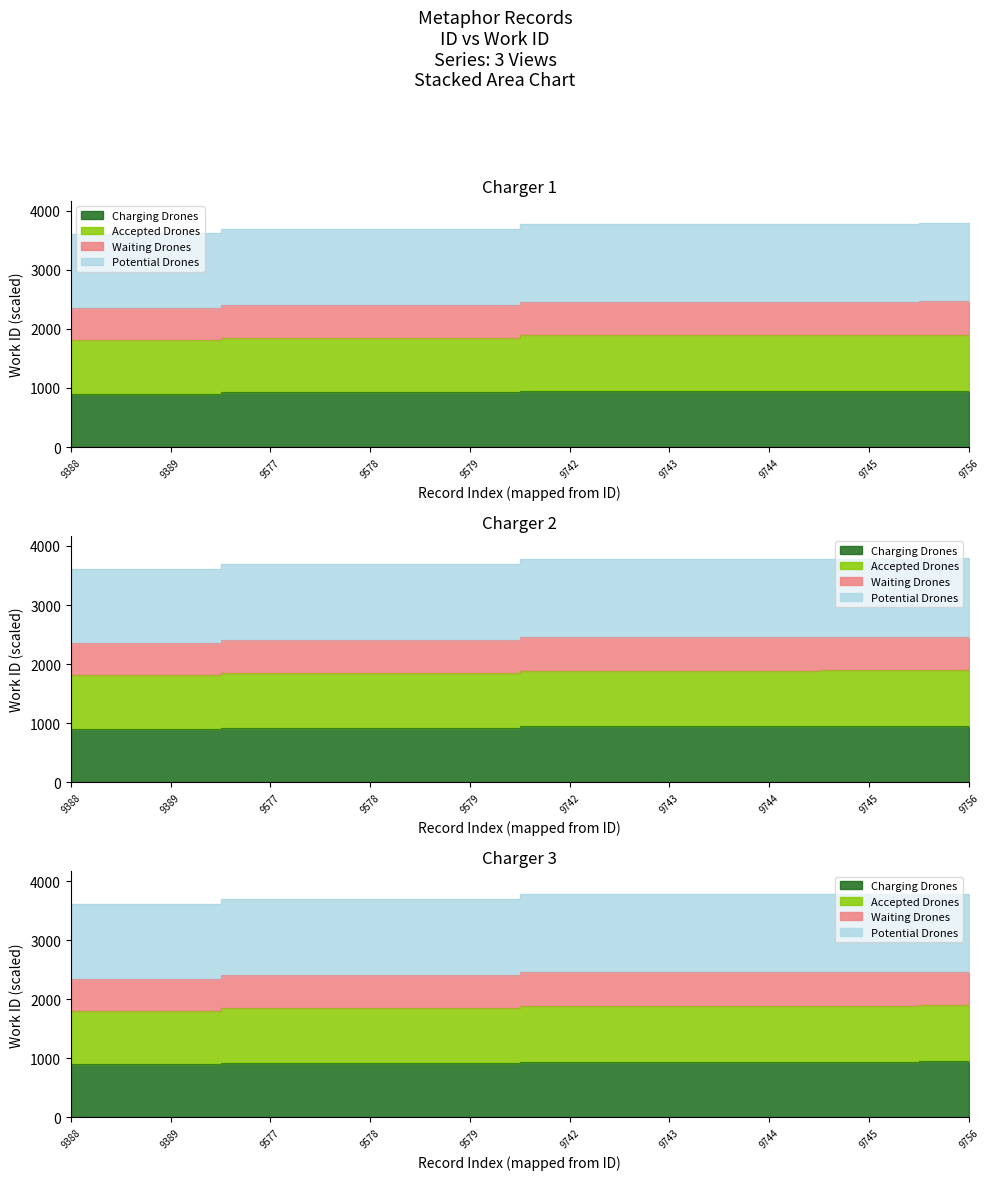

What is the sum of all work_id values?

9312.2